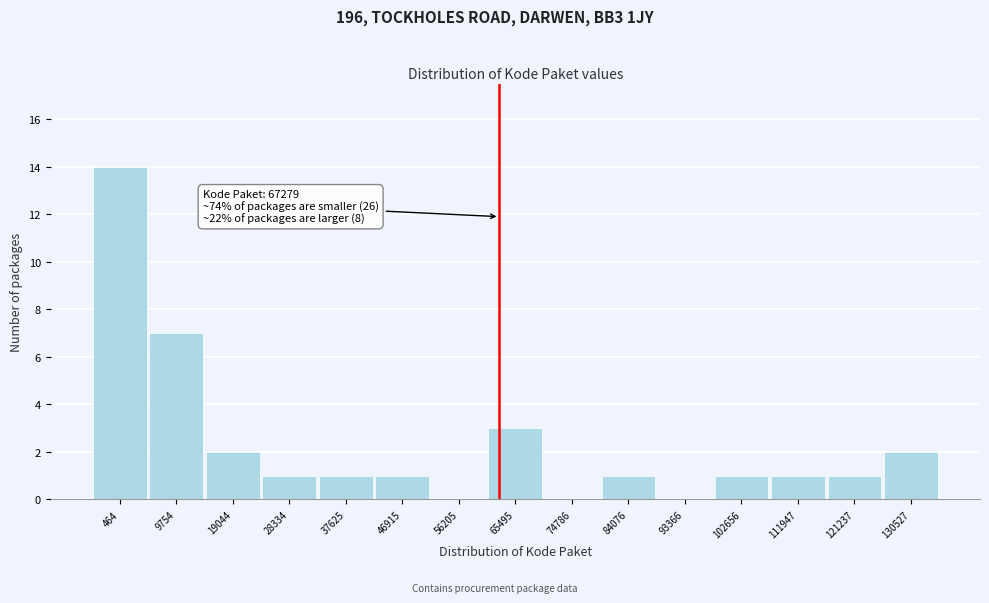

Reading right to left, what are all the values shown in this chart?

130527=2	121237=1	111947=1	102656=1	93366=0	84076=1	74786=0	65495=3	56205=0	46915=1	37625=1	28334=1	19044=2	9754=7	464=14